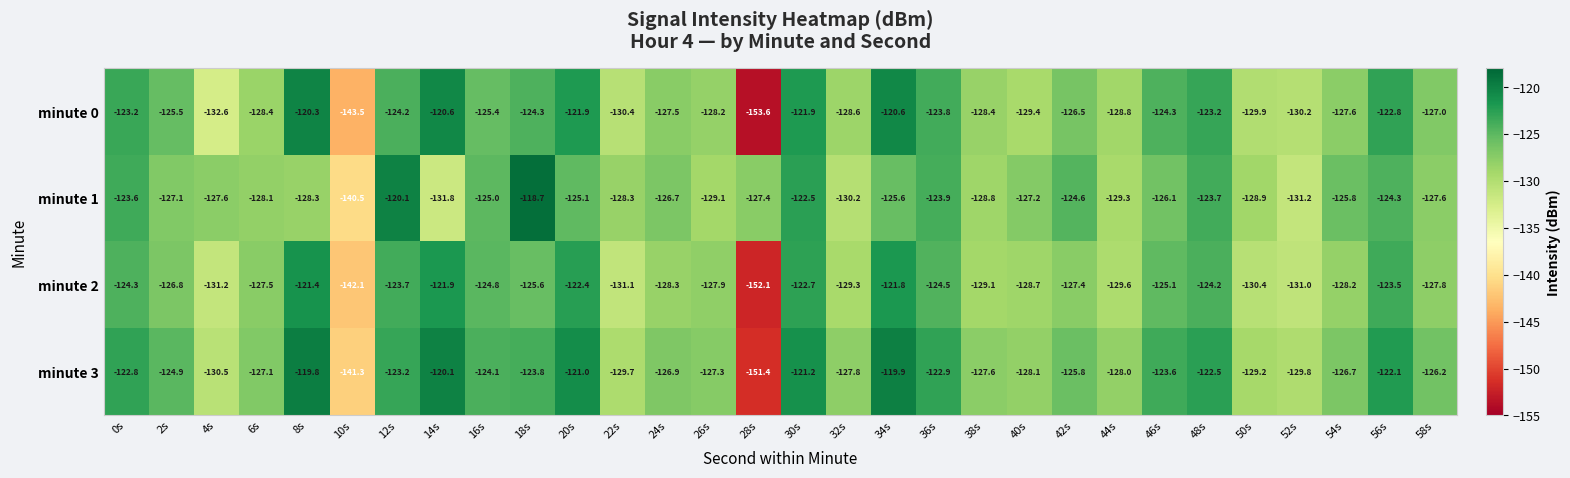

What is the minimum value shown in the chart?

-153.6